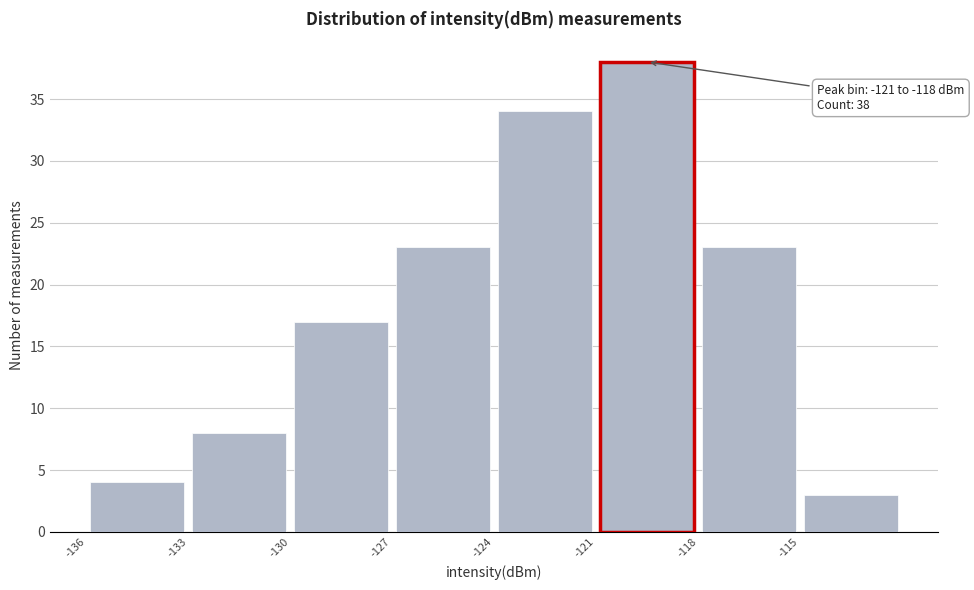

Over which range of the x-axis is the bar tallest?

-121 to -118